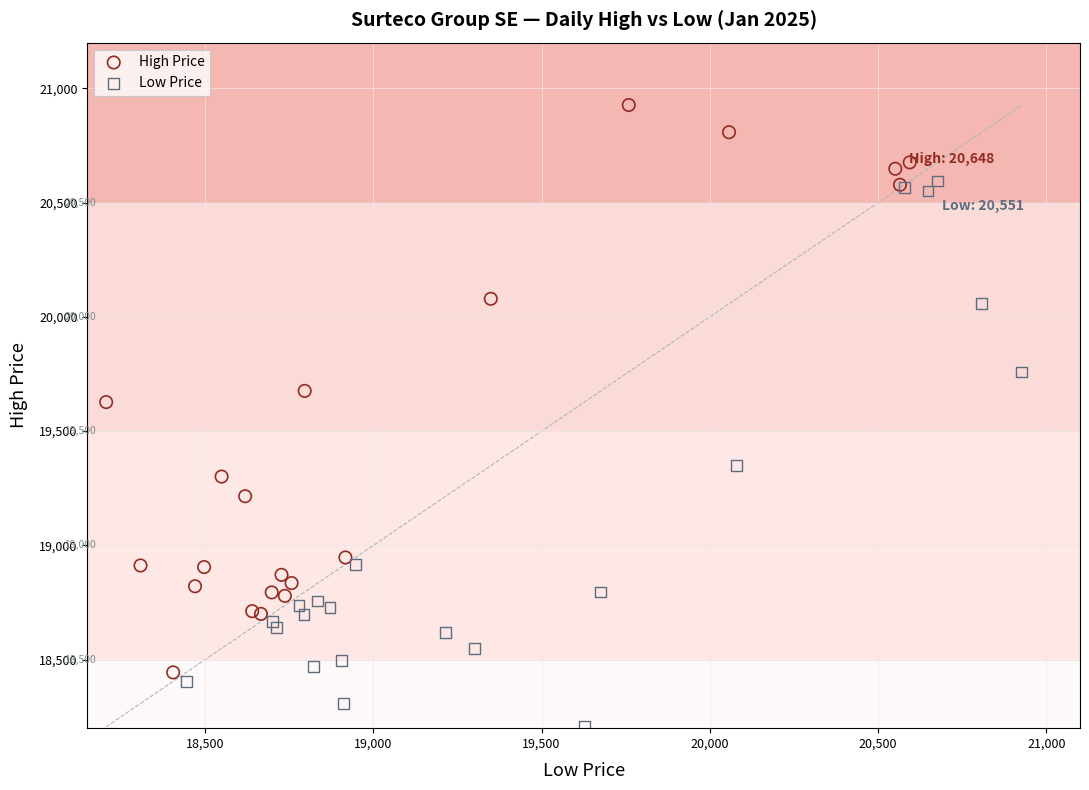

Which series reaches the minimum Y coordinate?

Low Price